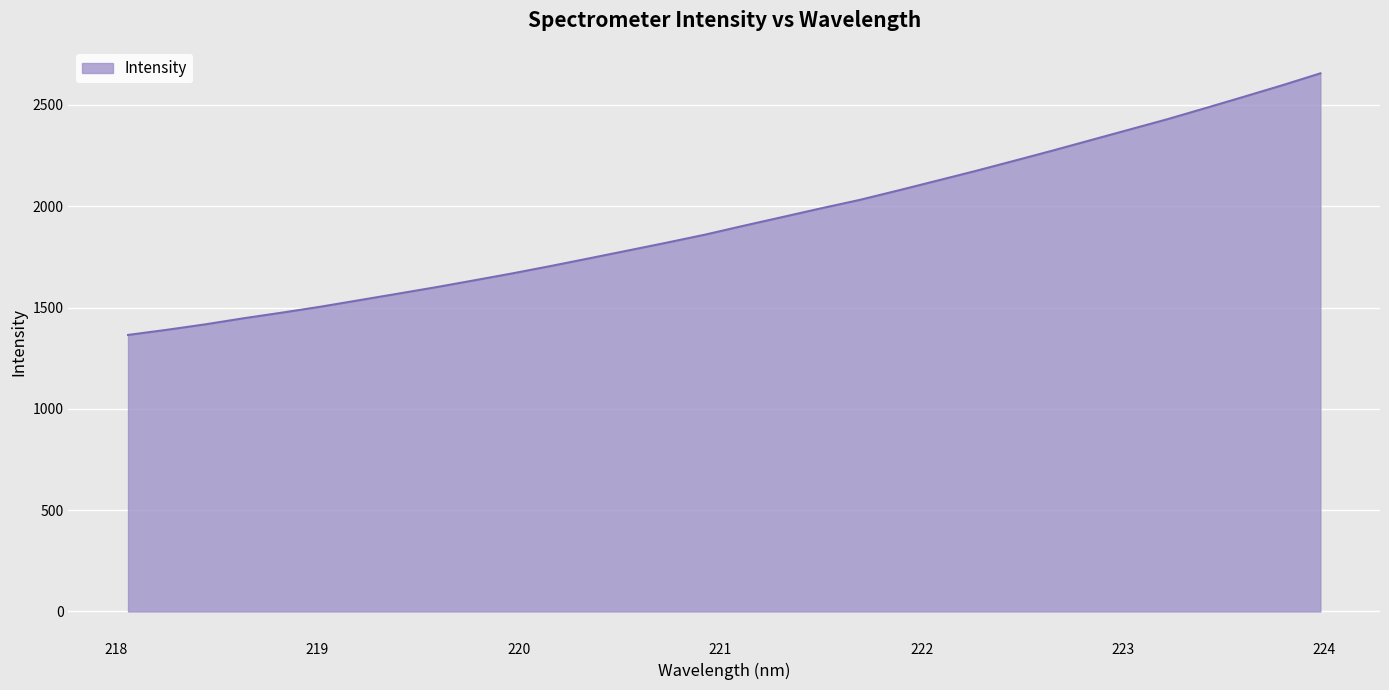

What is the difference between the maximum and minimum values?

1291.1